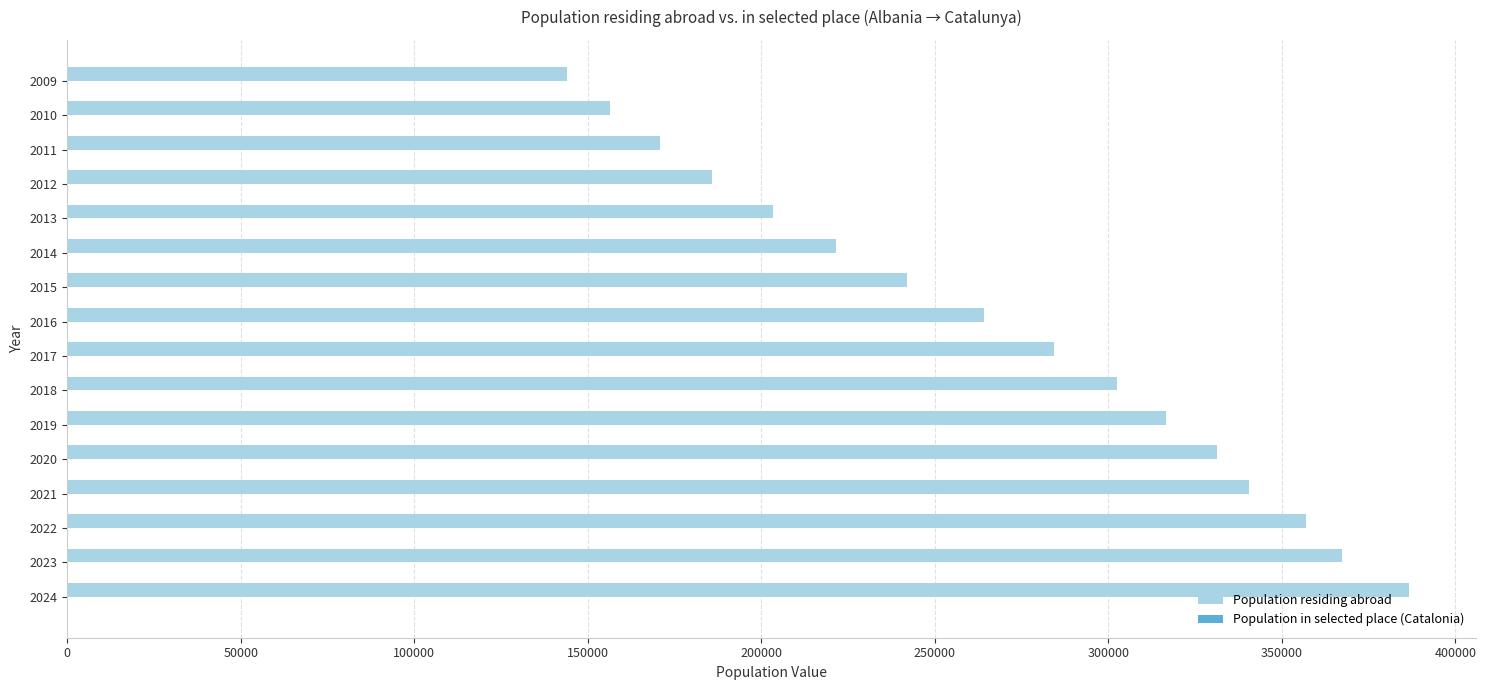

At which category is the sum across all series the highest?

2024